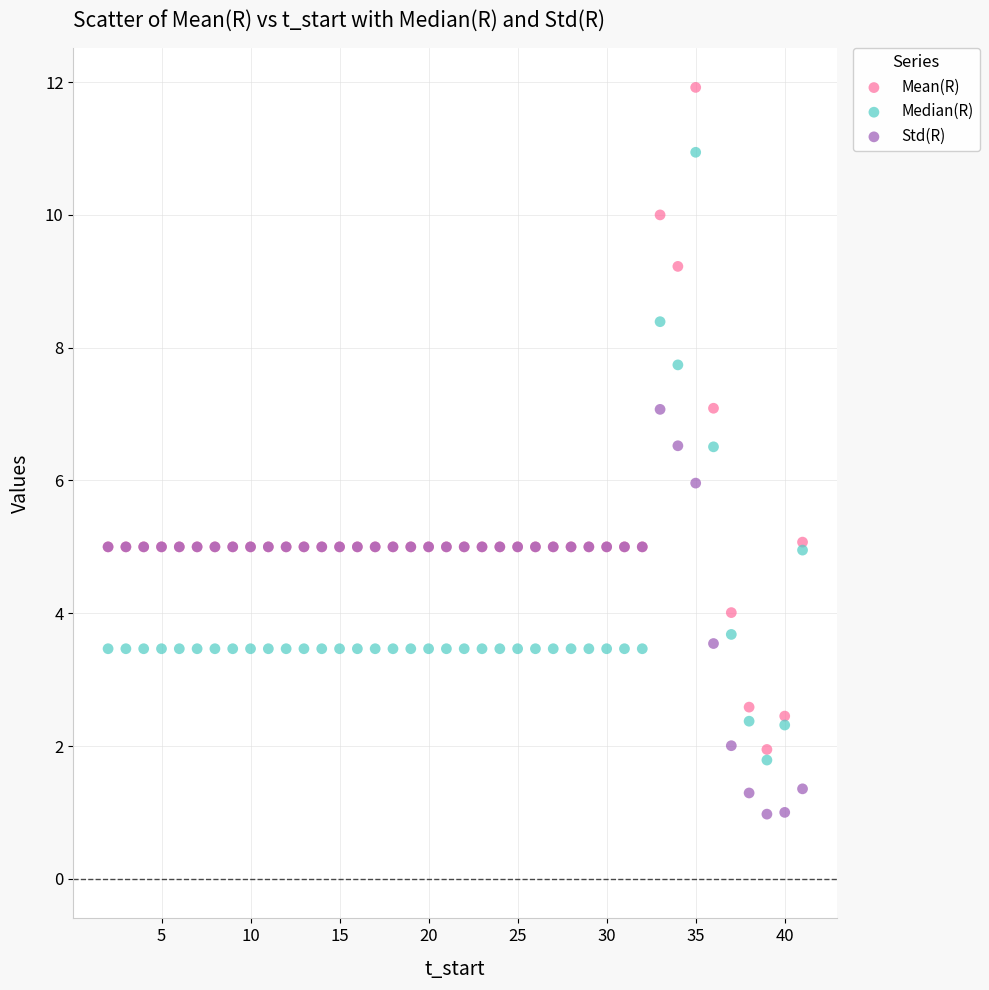

Which series reaches the maximum Y coordinate?

Mean(R)